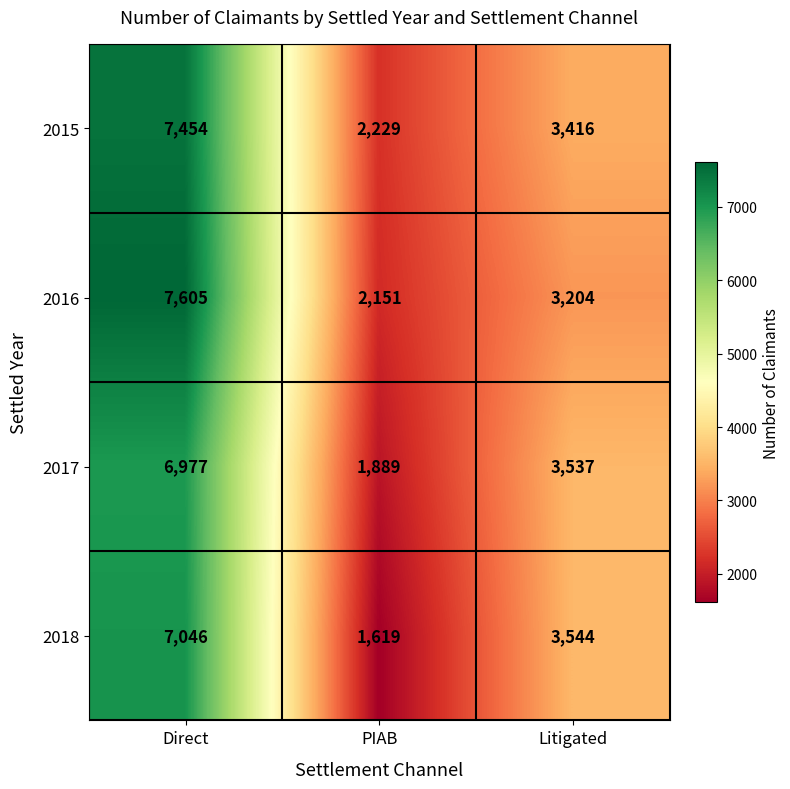

What is the total value across all series at Litigated?

13701